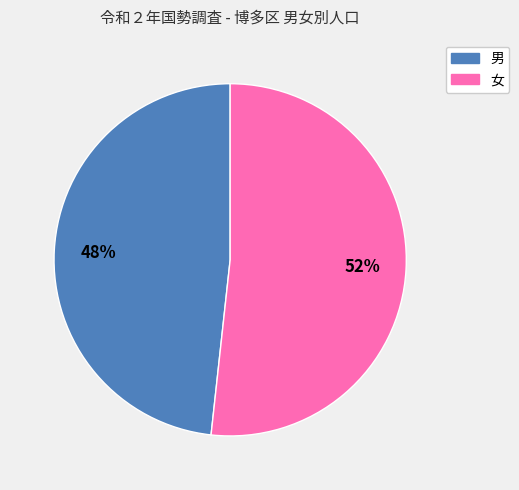

To the nearest percent, what percentage of the pie is 女?

52%